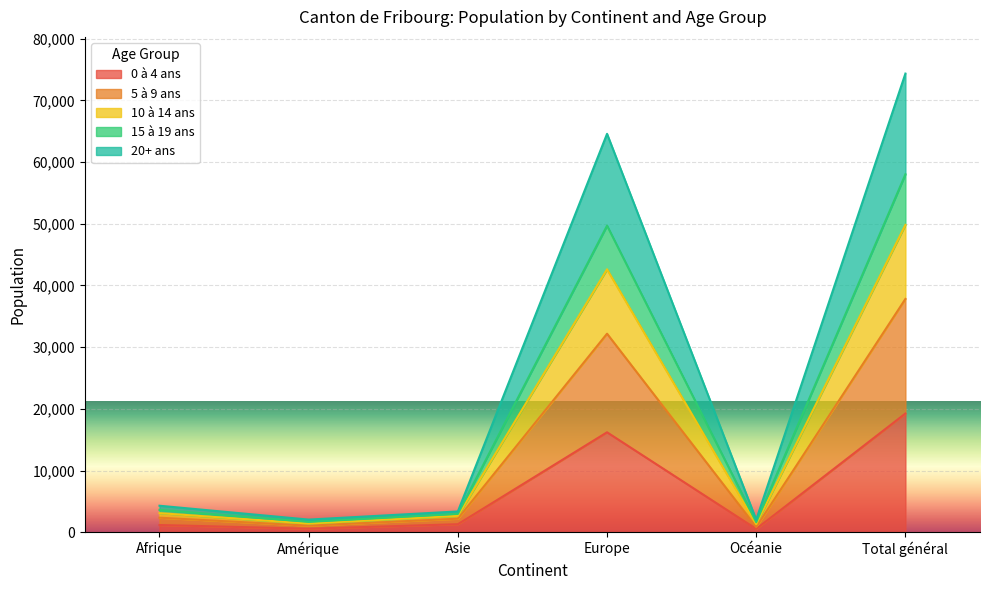

At which category is the sum across all series the highest?

Total général